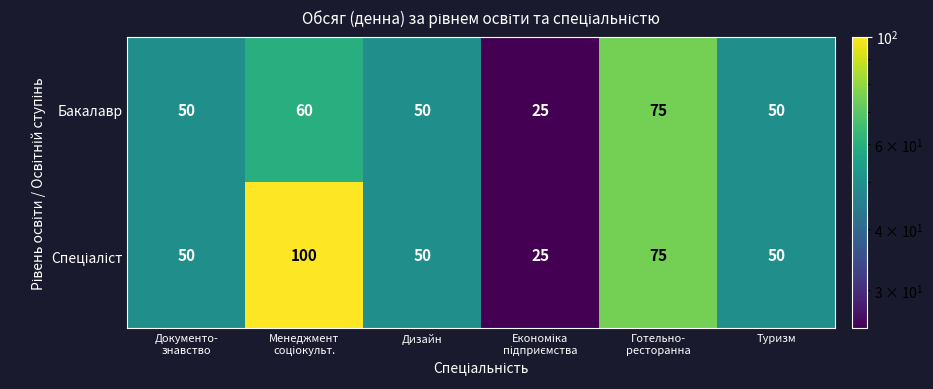

Count the Бакалавр values in the range 50 to 60.

4